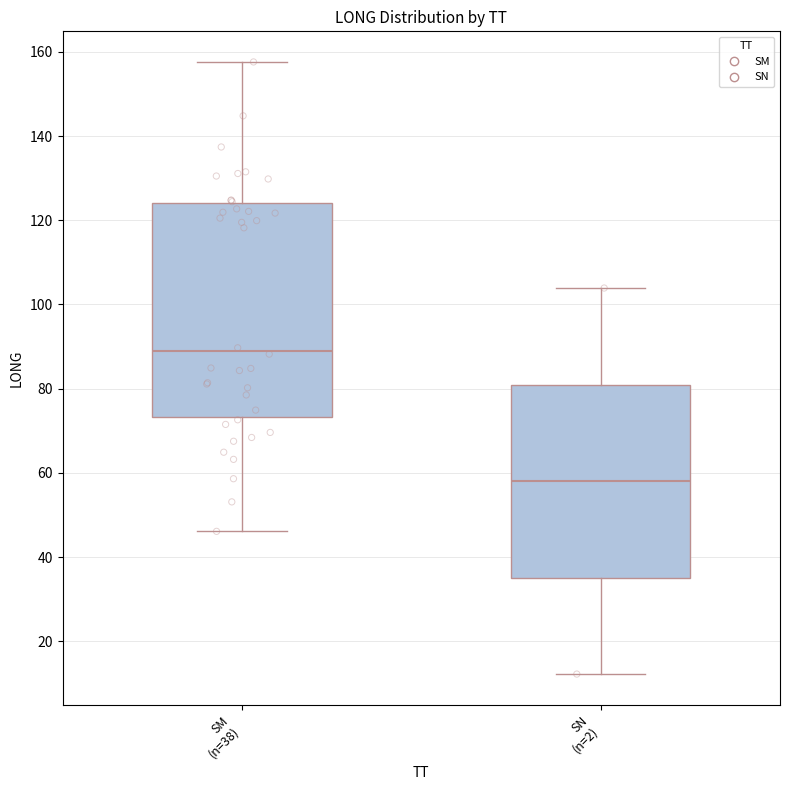

Reading left to right, read every box against the y-axis: the position of its median line, the range the box covers, and the ends of its whiskers. The values are not printed on the chart, so give them approximately, as read against the axis.

SM (n=38): median 88, box 74 to 124, whiskers 46 to 158
SN (n=2): median 58, box 36 to 80, whiskers 12 to 104